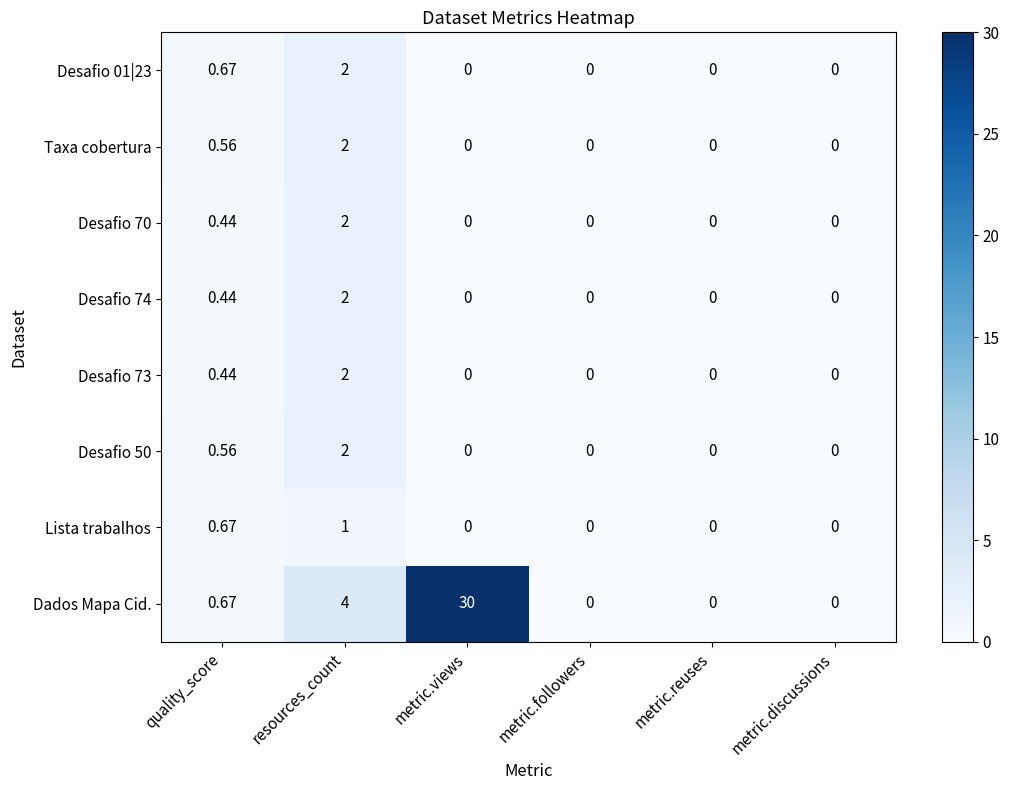

Is the value of Dados Mapa Cid. at resources_count greater than the value of Lista trabalhos at metric.followers?

Yes